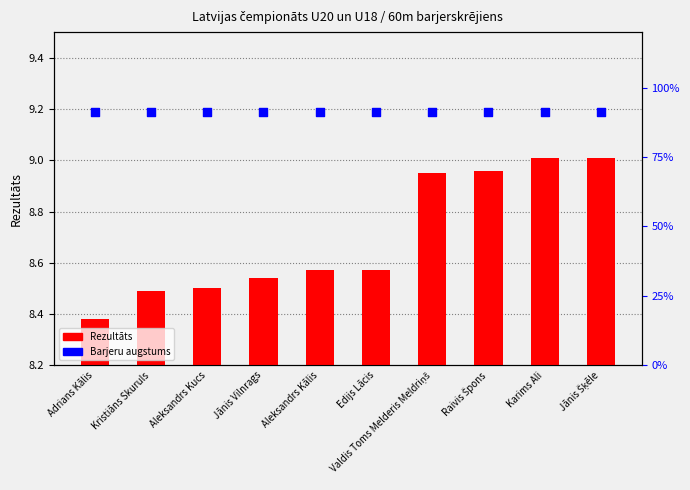

Which series contains the lowest Y value?

Rezultāts